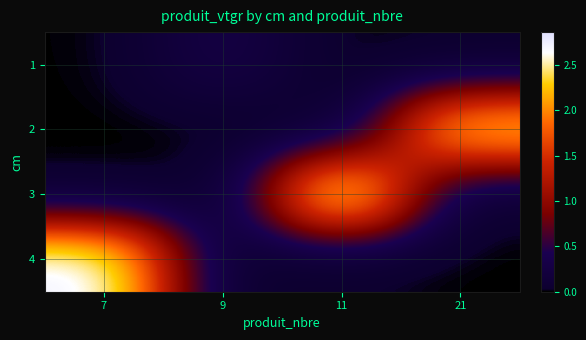

At how many categories does at least one series exceed 1?

3